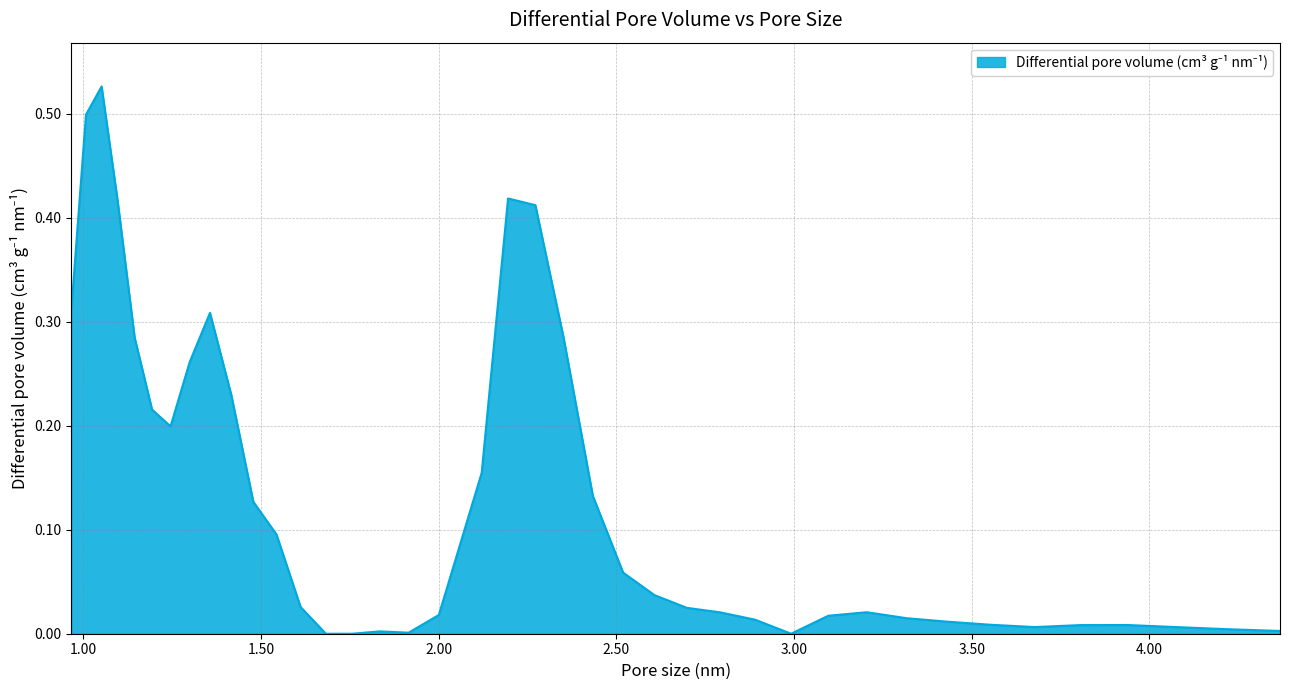

Does the chart display data point markers on the line(s)?

No